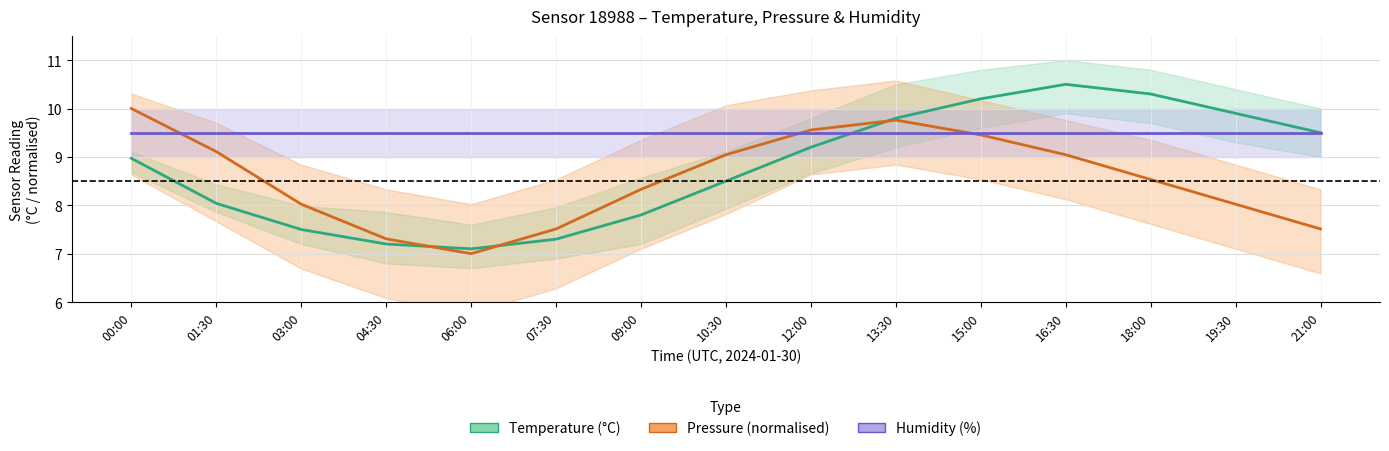

Is it true that pressure (normalised) equals 8.0 at 19:30?

True